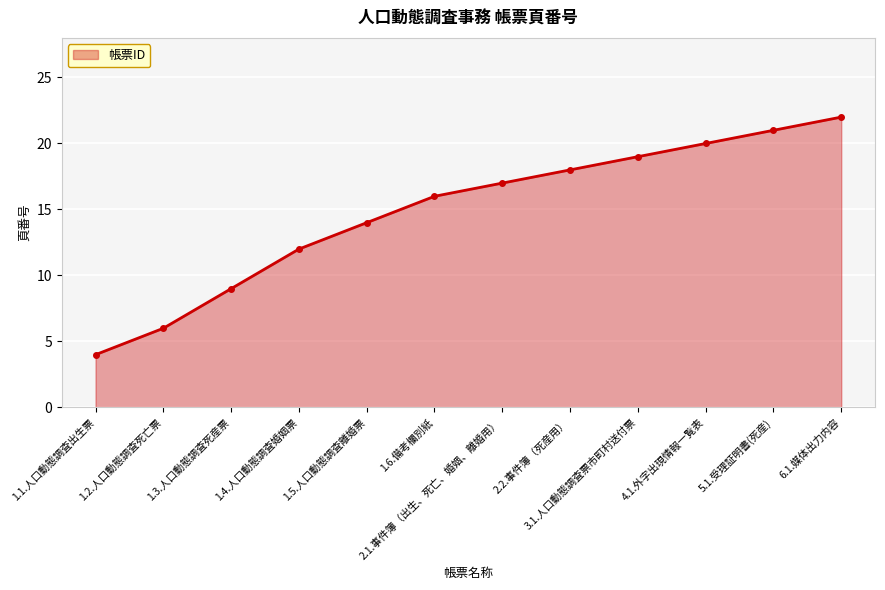

What is the approximate value at 6.1.媒体出力内容, to the nearest 5?

20